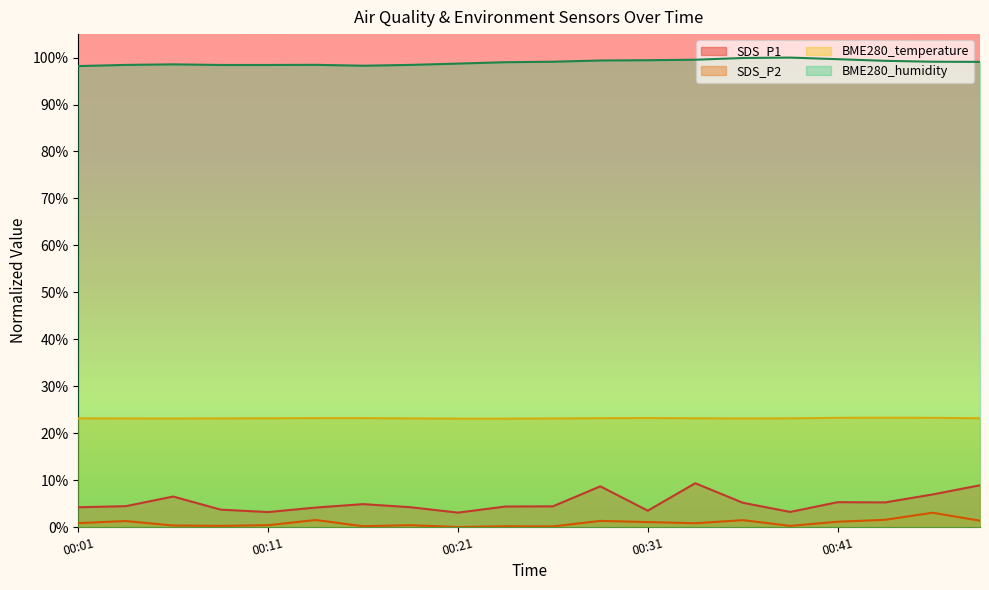

True or false: BME280_temperature has more than 2 interior local peaks.

False